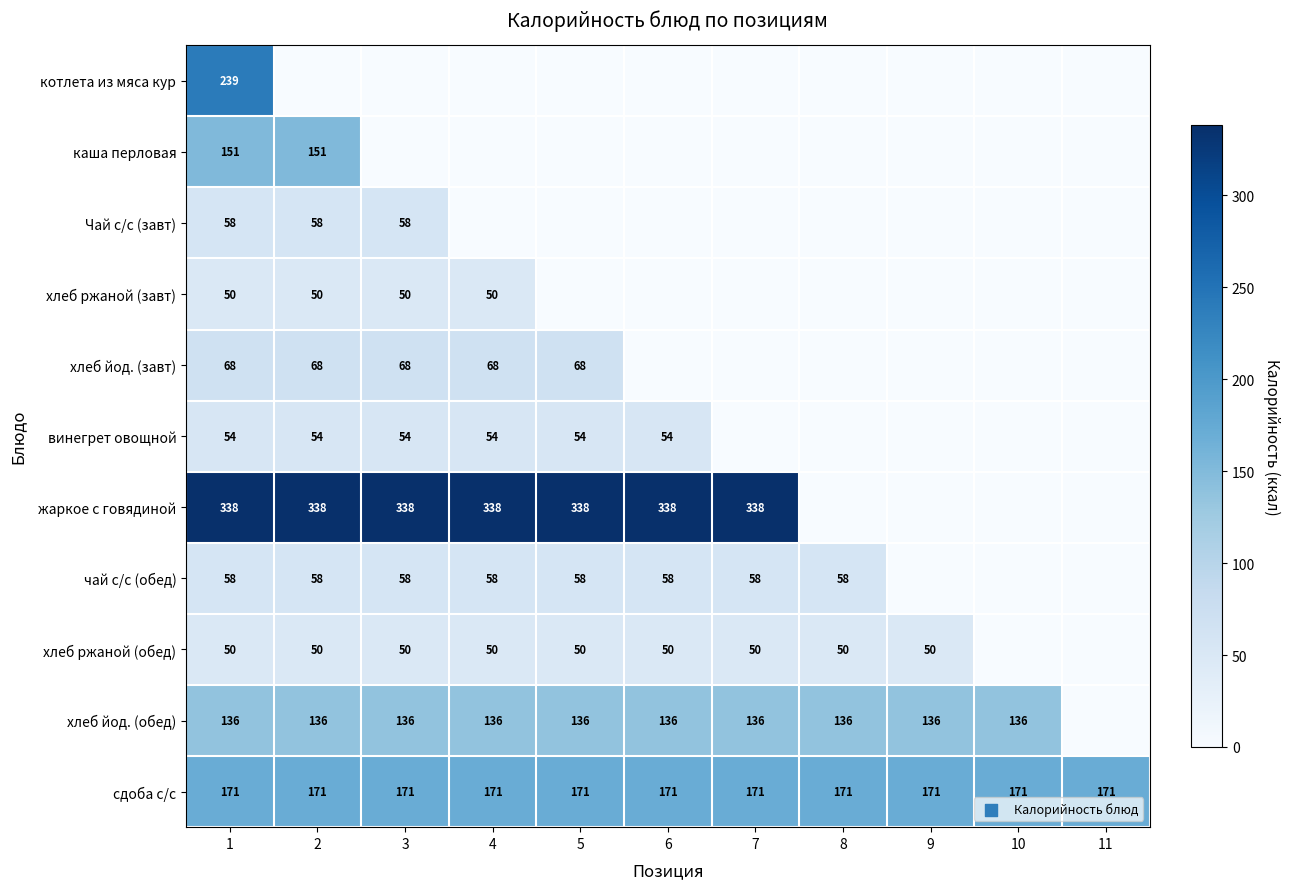

Is it true that сдоба с/с equals 118 at 3?

False